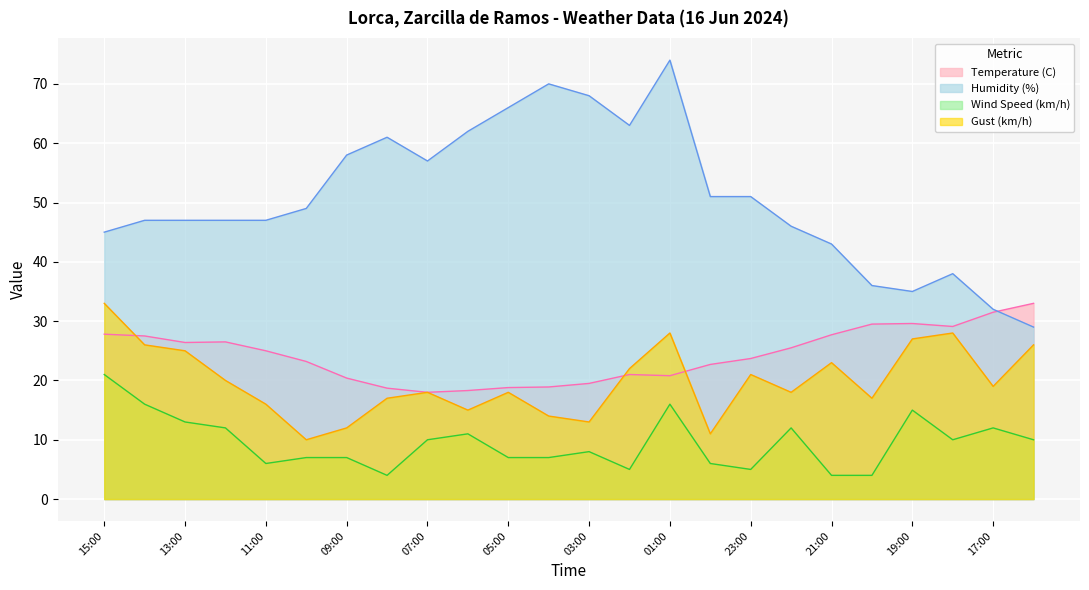

How many times do Temperature (C) and Humidity (%) cross each other?

1